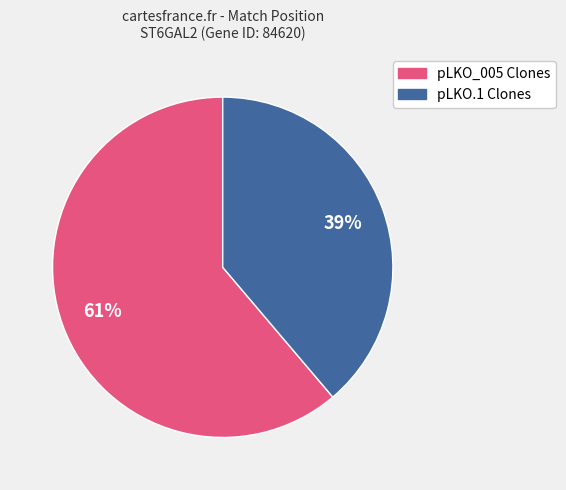

Is it true that pLKO_005 Clones is 75% of the pie?

False